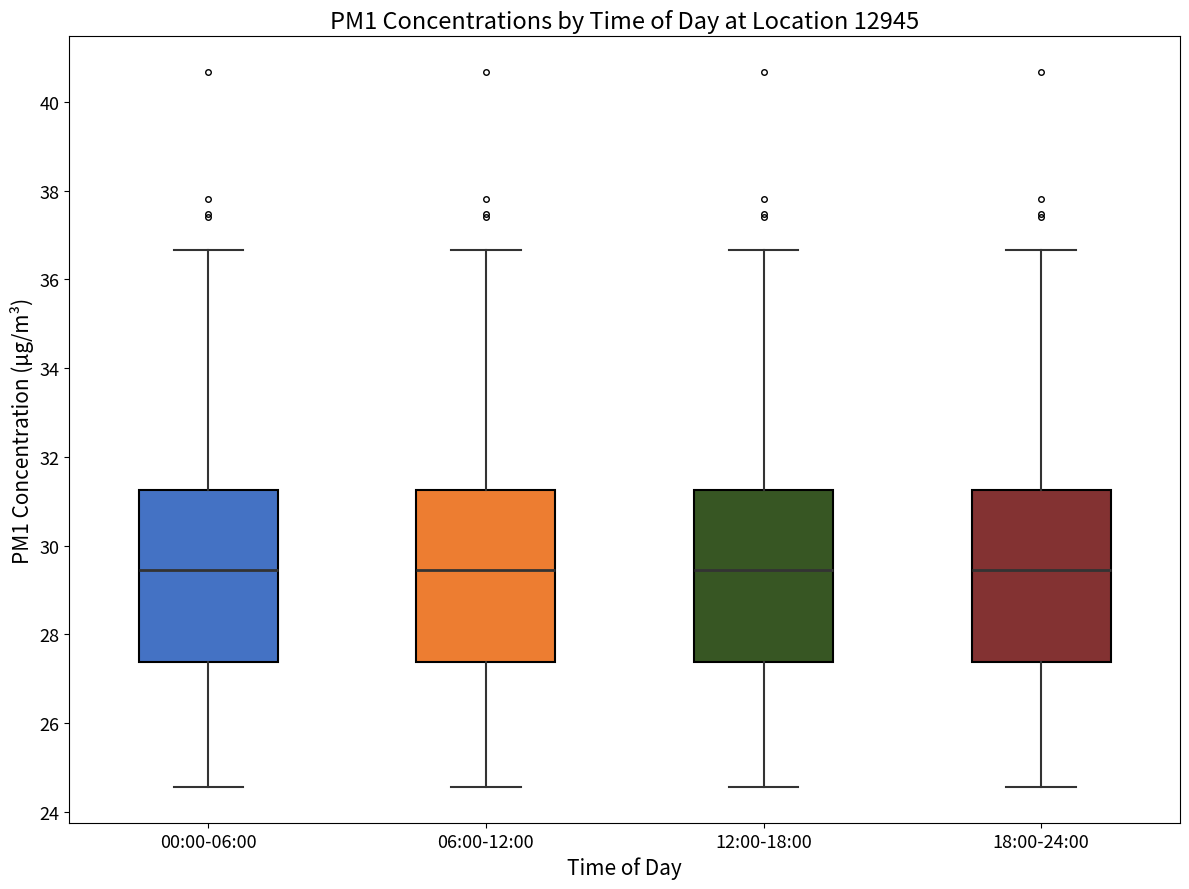

Reading left to right, read every box against the y-axis: the position of its median line, the range the box covers, and the ends of its whiskers. The values are not printed on the chart, so give them approximately, as read against the axis.

00:00-06:00: median 29.4, box 27.4 to 31.2, whiskers 24.6 to 36.6
06:00-12:00: median 29.4, box 27.4 to 31.2, whiskers 24.6 to 36.6
12:00-18:00: median 29.4, box 27.4 to 31.2, whiskers 24.6 to 36.6
18:00-24:00: median 29.4, box 27.4 to 31.2, whiskers 24.6 to 36.6